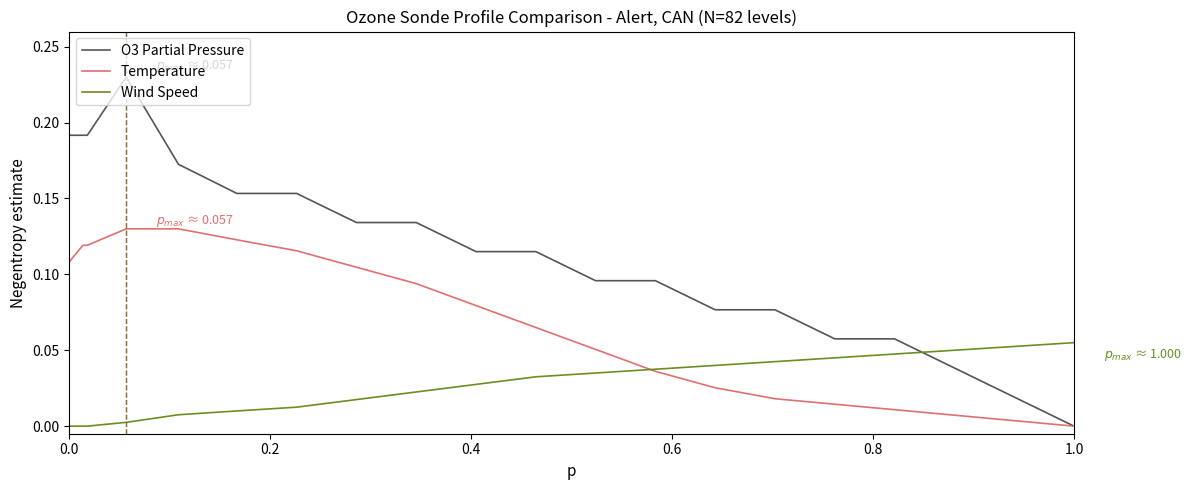

Which series ends up on top after the final intersection of O3 Partial Pressure and Wind Speed?

Wind Speed